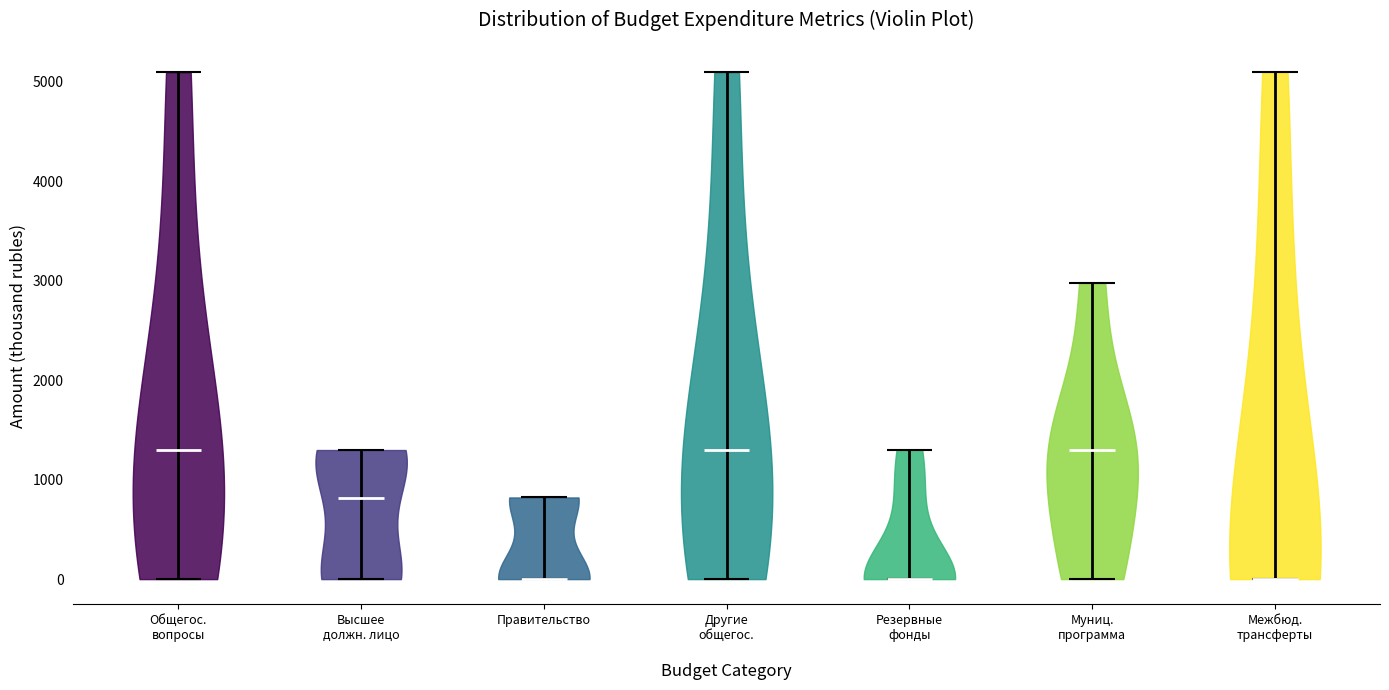

Where does the median line of the violin for Правительство sit on the y-axis? The values are not printed on the chart, so give them approximately, as read against the axis.

0